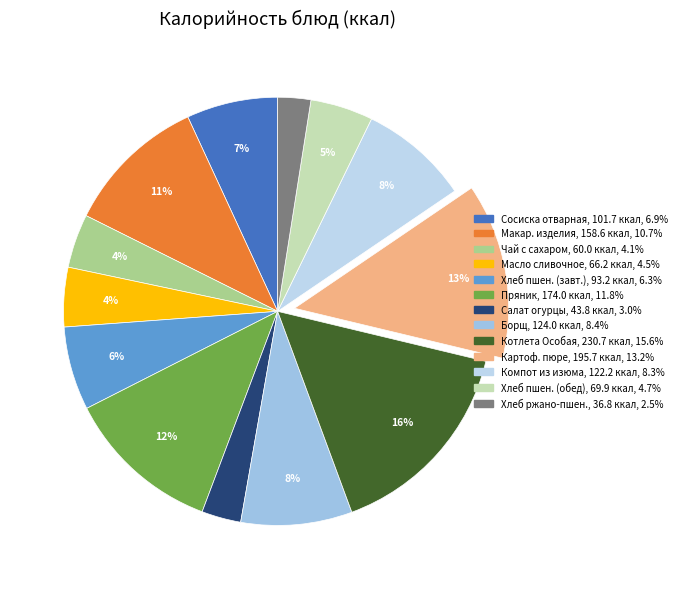

Does any single category account for the majority?

No